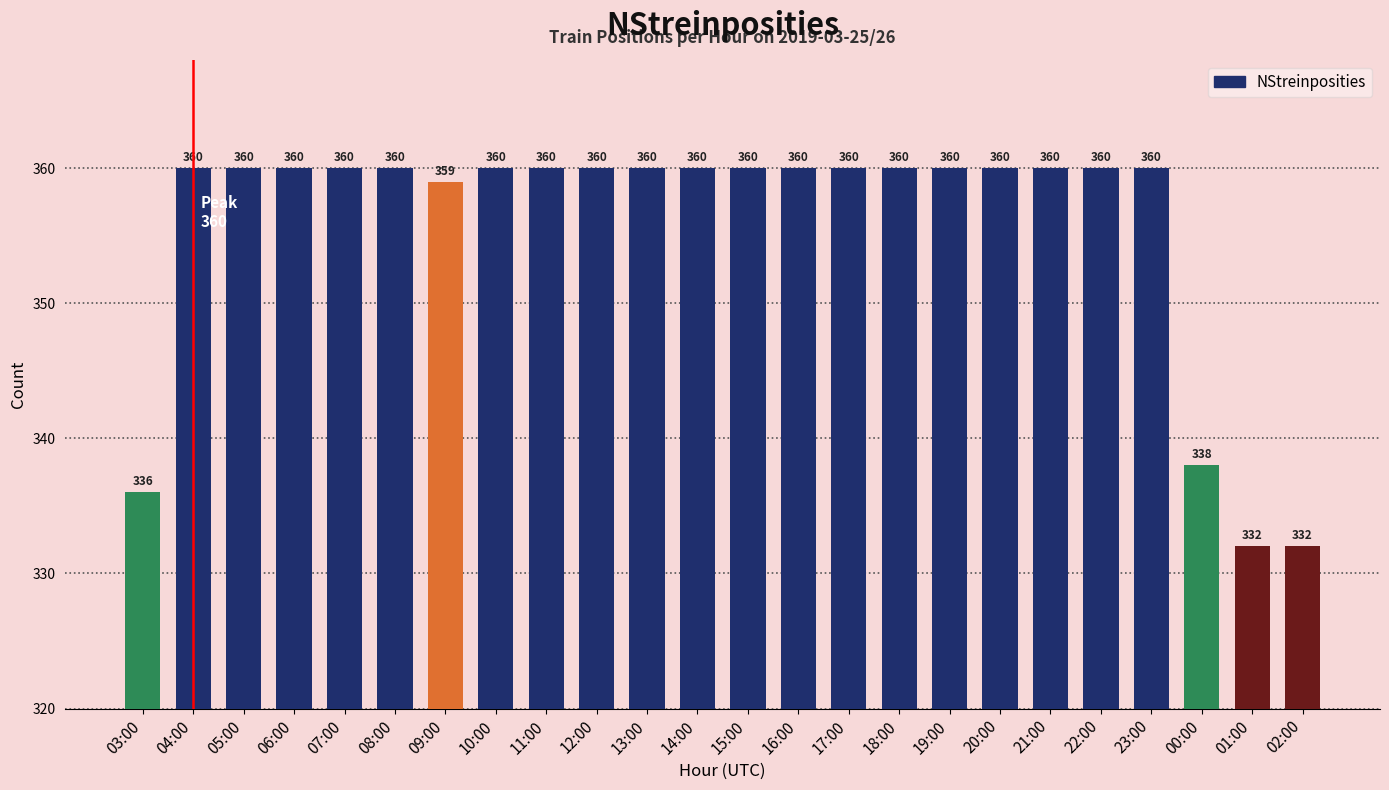

What is the maximum value shown in the chart?

360